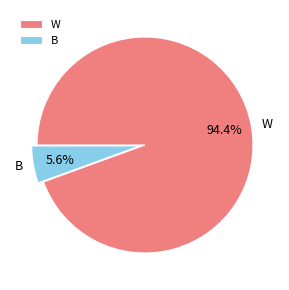

To the nearest percent, what percentage of the pie is B?

6%